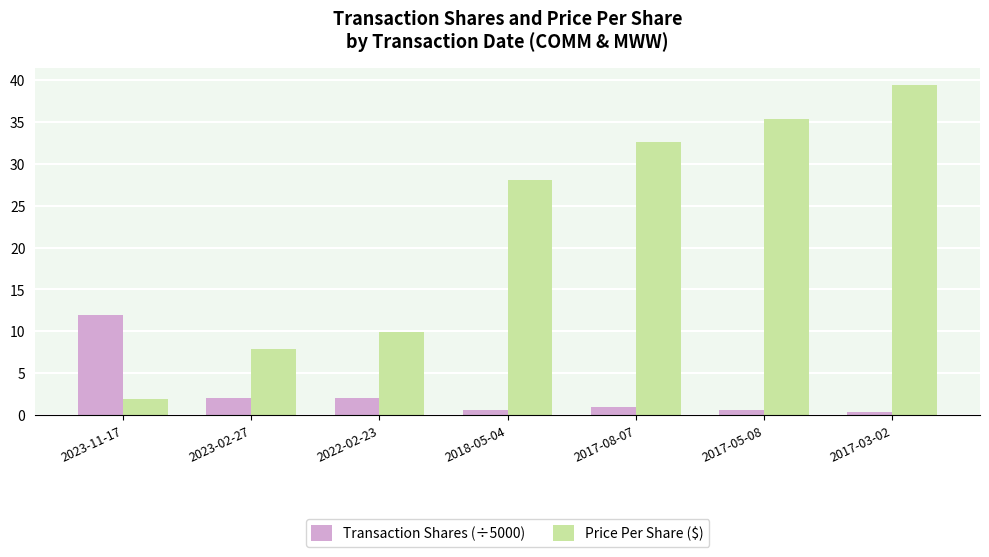

What is the spread (max minus min) of values at 2023-02-27?

5.9